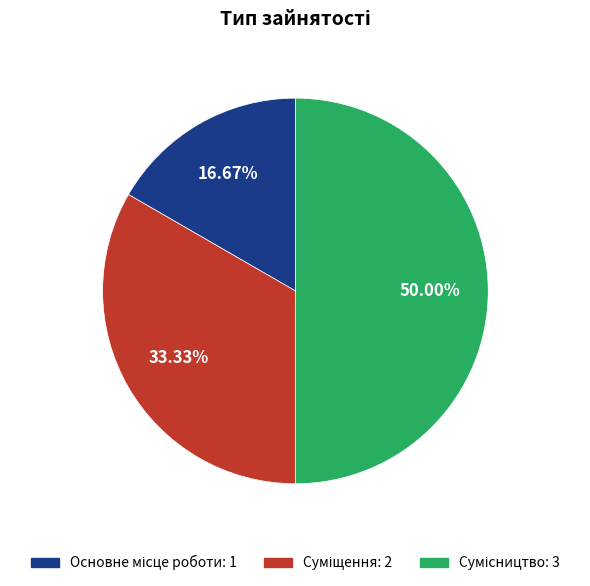

Combined, what portion of the pie is Основне місце роботи and Сумісництво?

66.7%